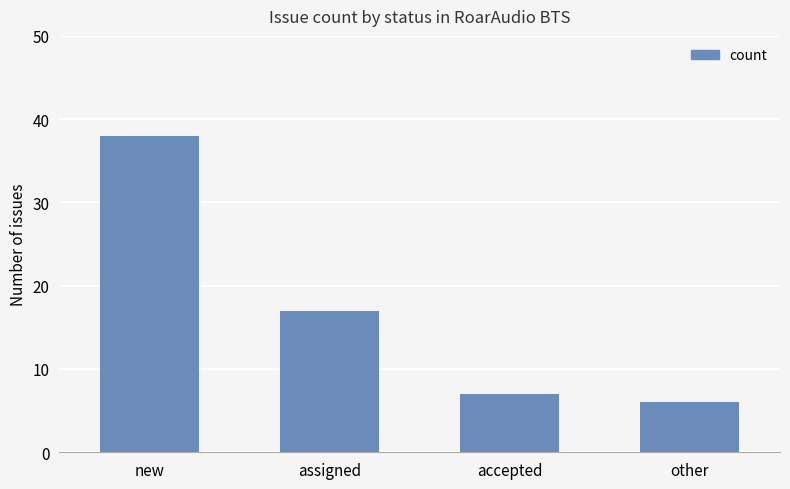

What position from the right is other?

1